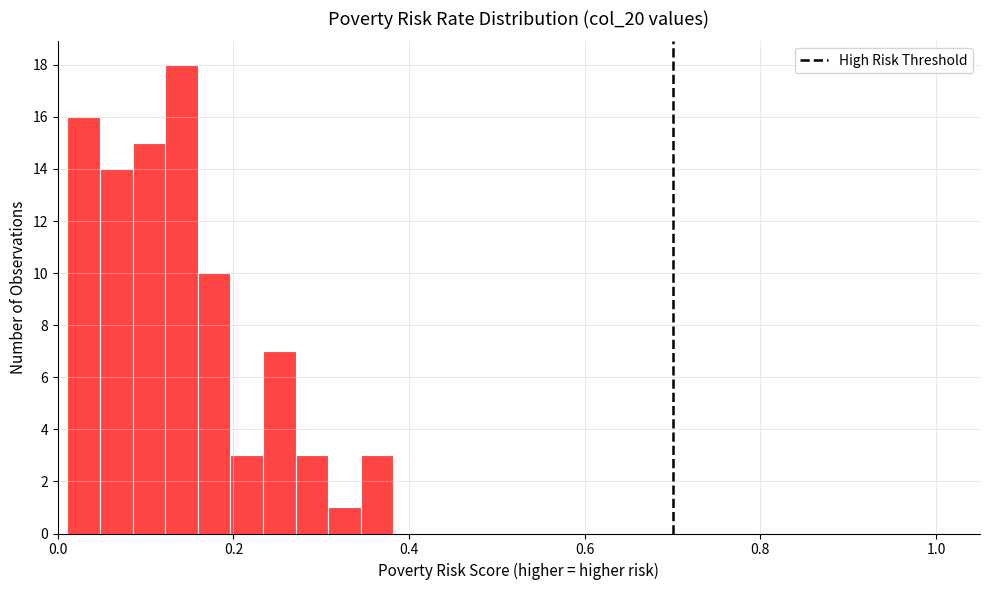

Around what value on the x-axis is the tallest bar? Give the approximate position of its centre, as read against the axis.

0.14